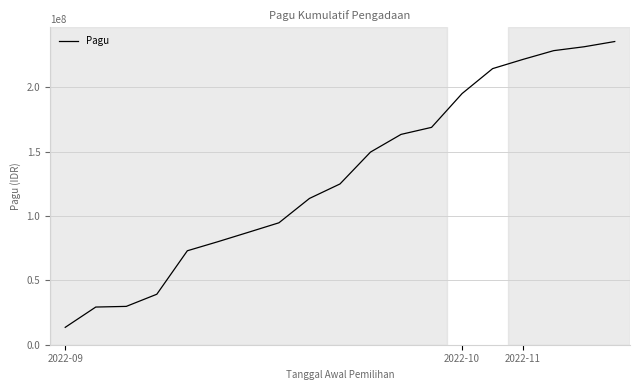

What is the maximum value shown in the chart?

235385200